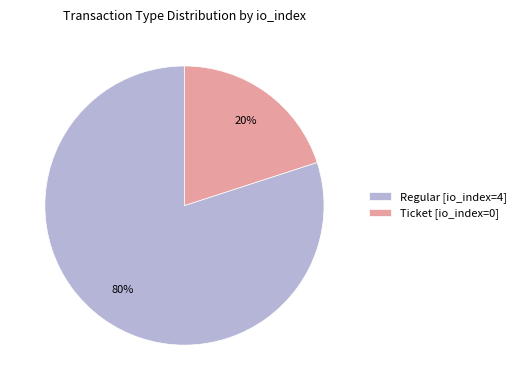

Is it true that Regular is 99% of the pie?

False